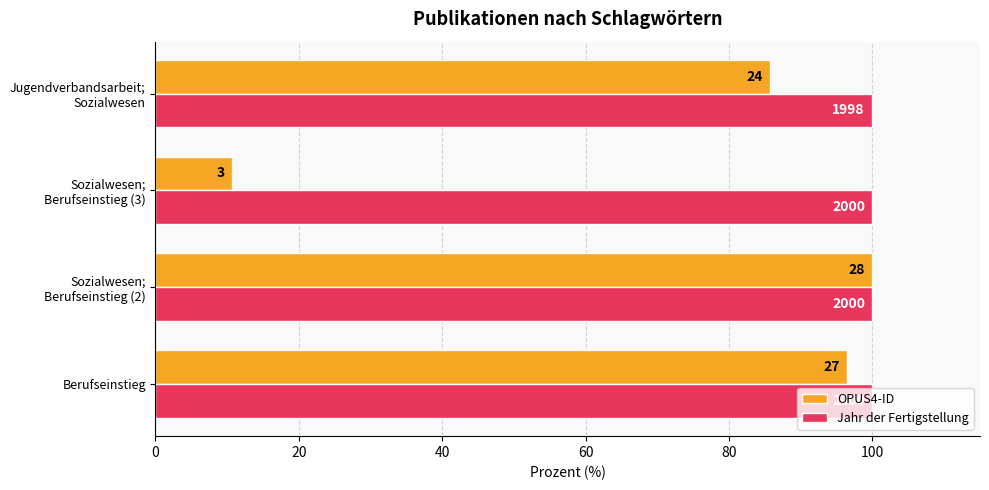

Reading left to right, list all the values displayed in this chart.

OPUS4-ID: 96.4	100.0	10.7	85.7
Jahr der Fertigstellung: 100.0	100.0	100.0	99.9